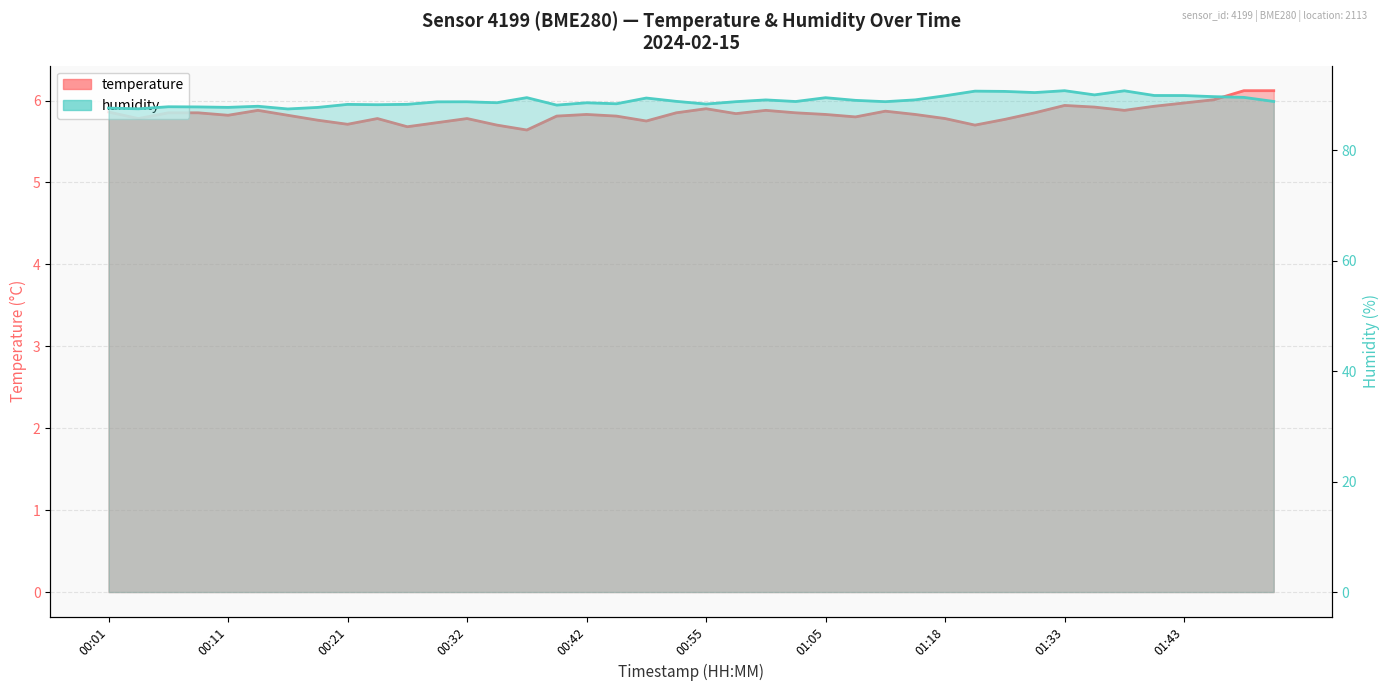

How many data points in humidity are less than 88?

7